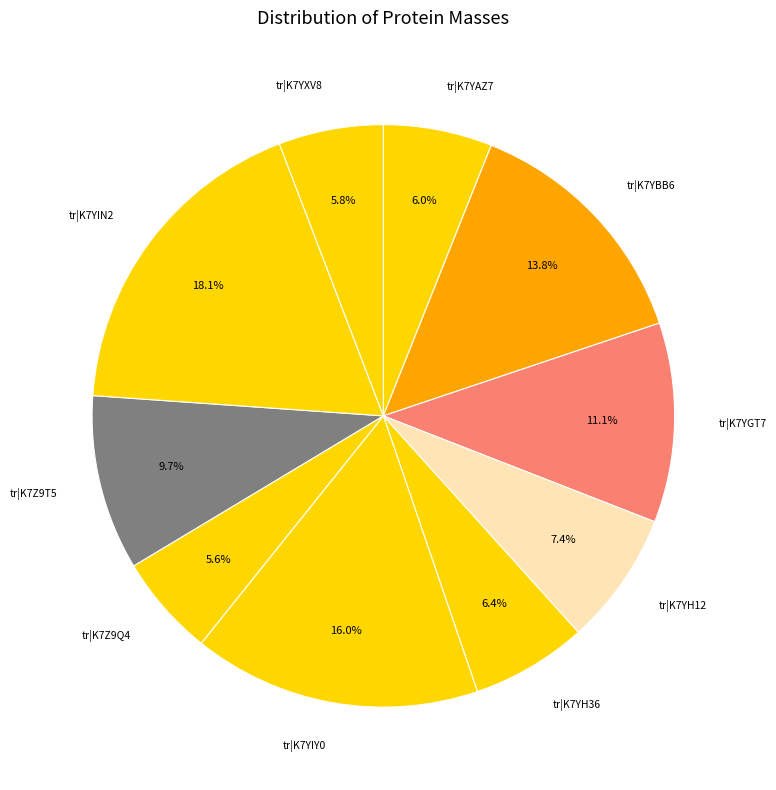

Is it true that tr|K7YAZ7 is 6% of the pie?

True